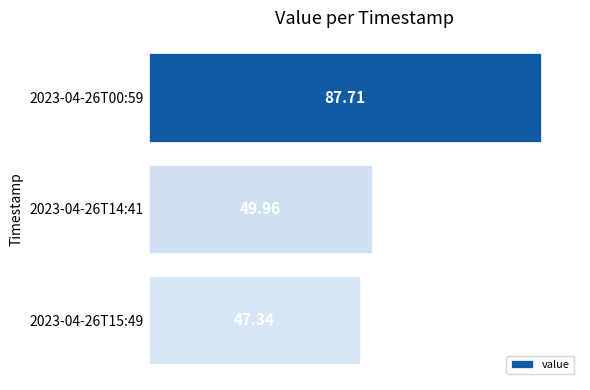

What is the ratio of the value at 2023-04-26T00:59 to the value at 2023-04-26T14:41?

1.8